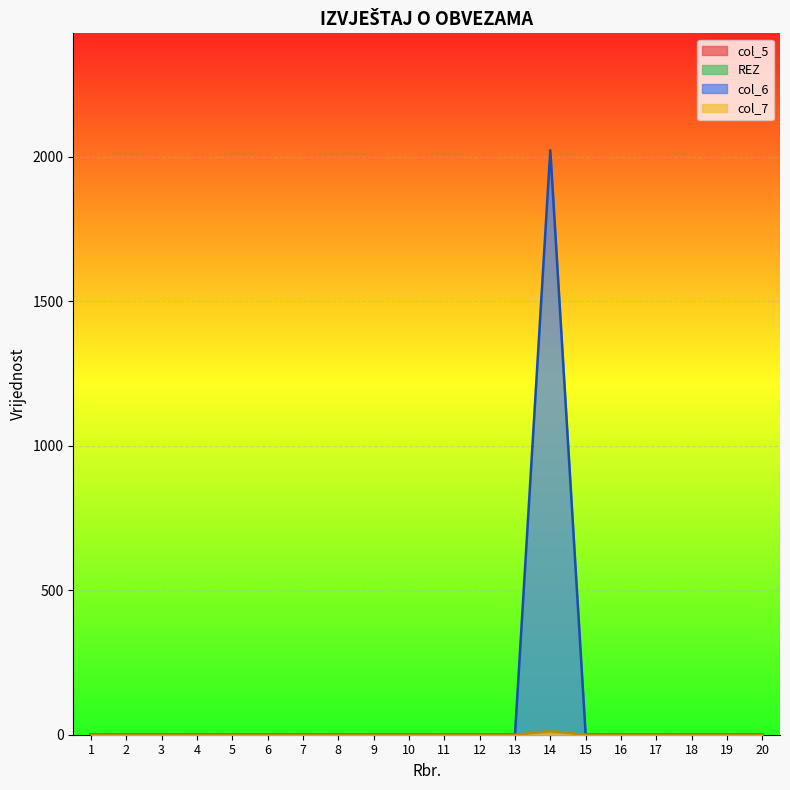

Which category has the lowest value across all series?

1